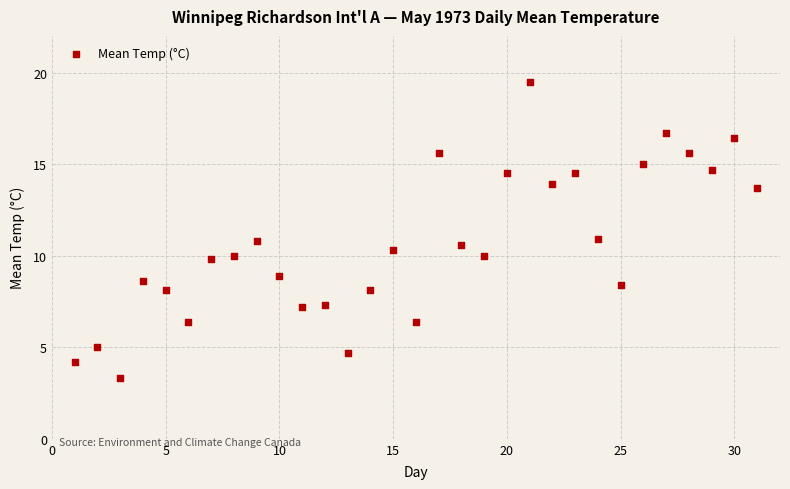

What is the range of X values (max minus min)?

30.0